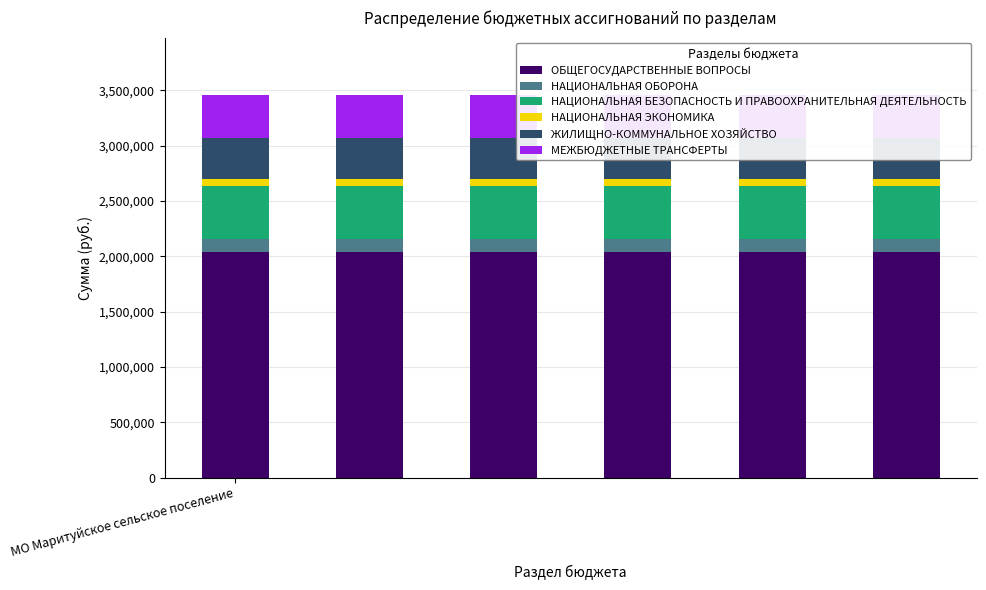

At how many categories does at least one series exceed 108992?

6